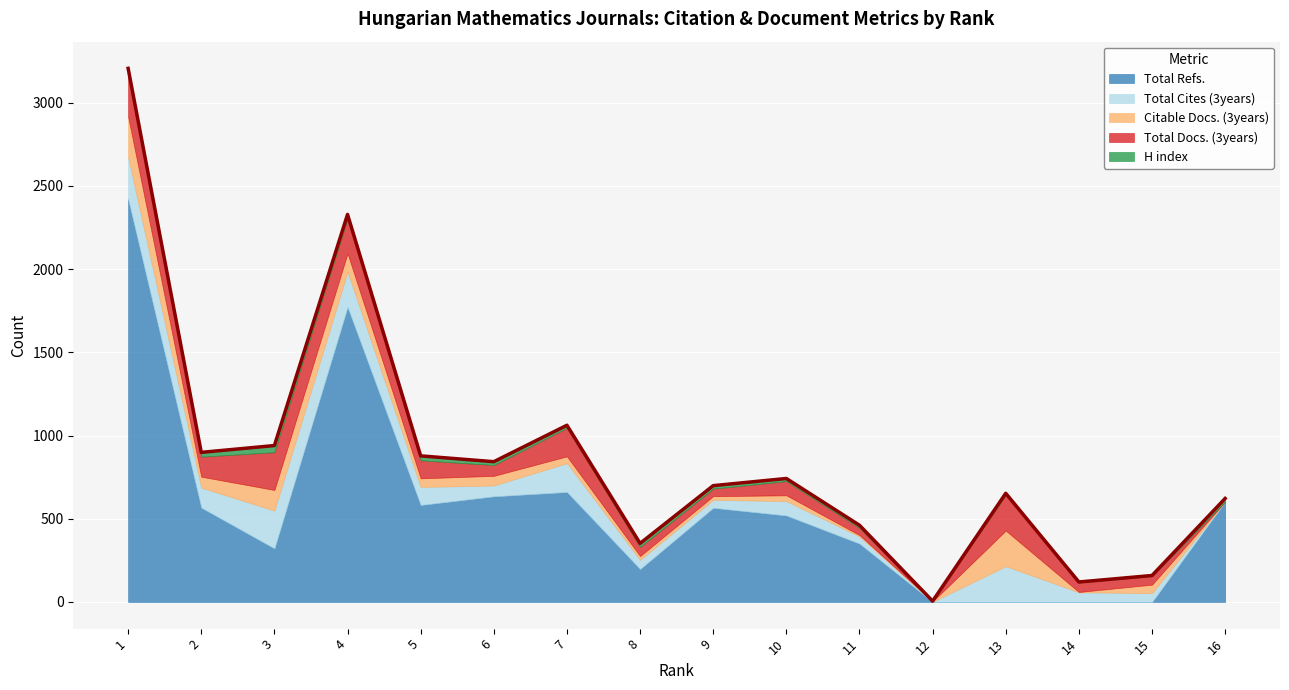

How many intersections are there between Total Refs. and Total Cites (3years)?

2